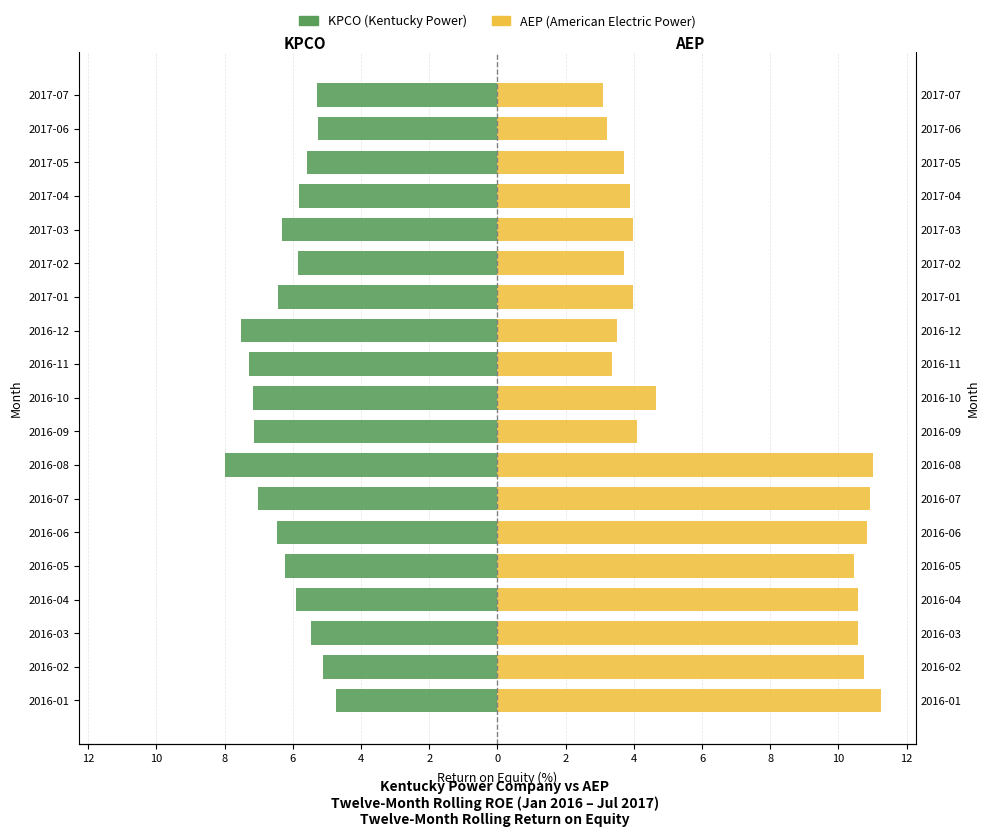

Rank the series by their average value, from highest to lowest.

AEP (Straniere), KPCO (Stranieri)